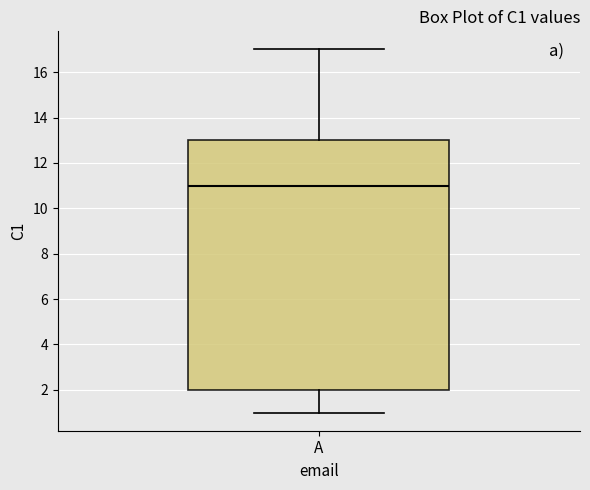

Where does the lower whisker of the box for A end on the y-axis? The values are not printed on the chart, so give them approximately, as read against the axis.

1